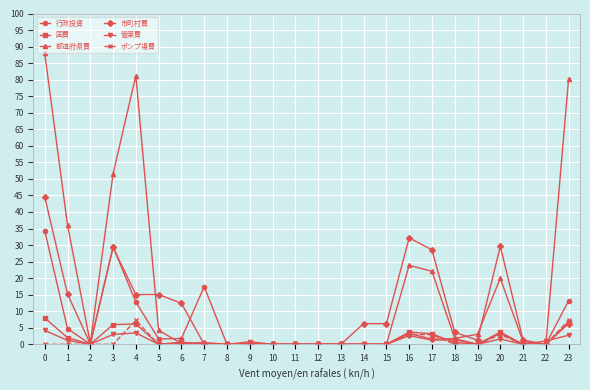

What is the greatest value displayed?

87.9